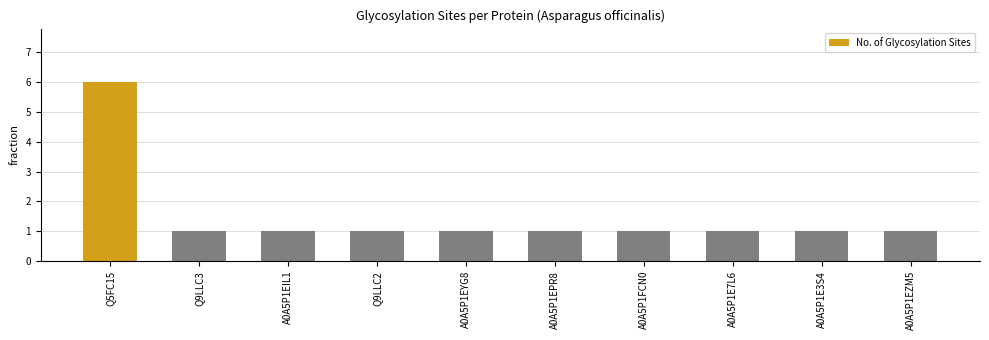

What is the label of the 7th bar from the right?

Q9LLC2